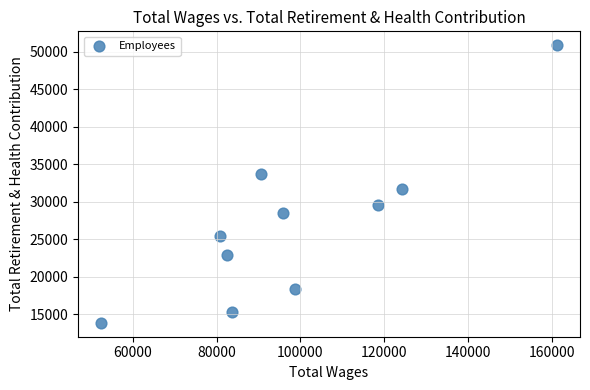

What Y value in the scatter plot is closest to 32349?

31680